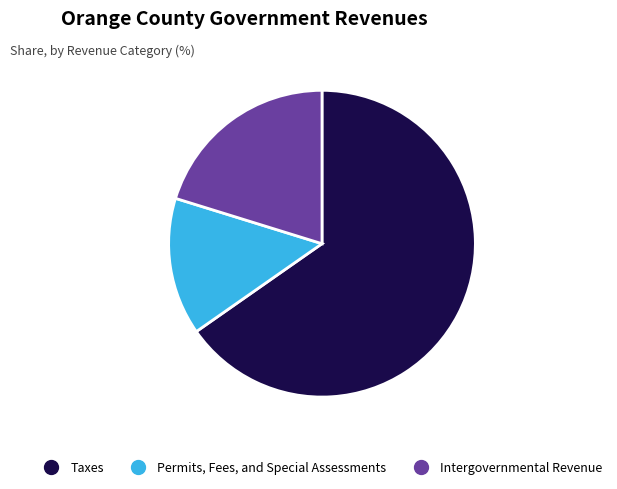

Which has a higher value, Intergovernmental Revenue or Taxes?

Taxes